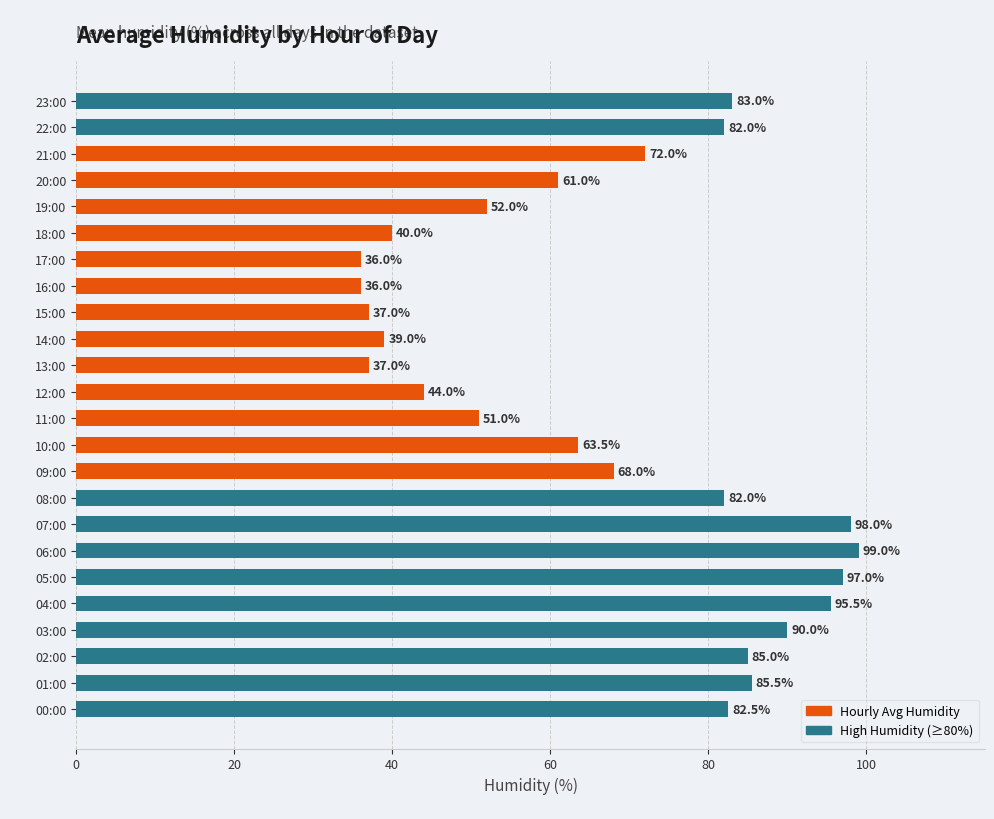

What is the change in value from 07:00 to 19:00?

-46.0